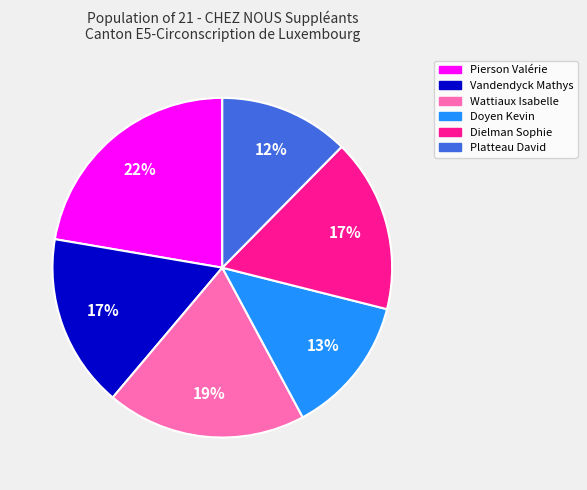

To the nearest percent, what is the combined percentage of Doyen Kevin and Vandendyck Mathys?

30%